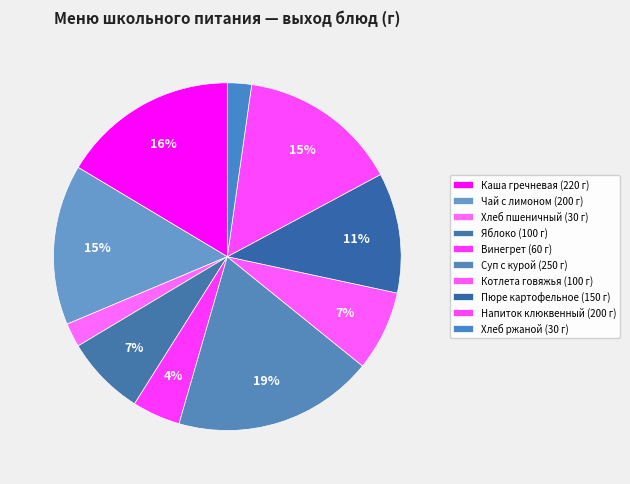

How many segments does this pie chart have?

10